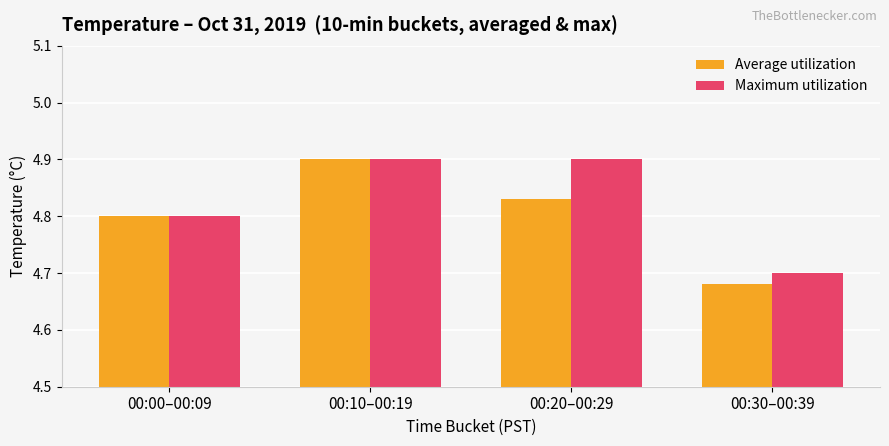

Which category has the lowest value across all series?

00:30–00:39